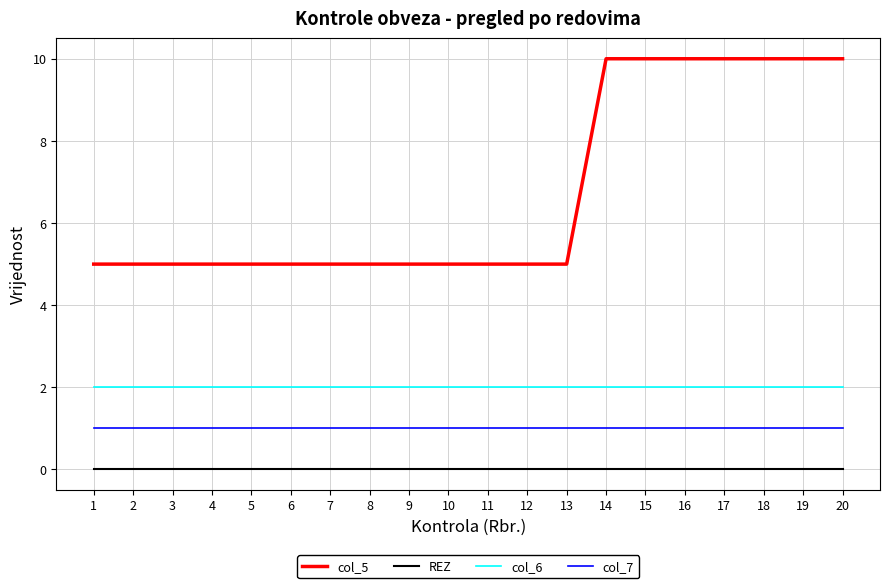

The col_5 series shows 5 at 8. True or false?

True